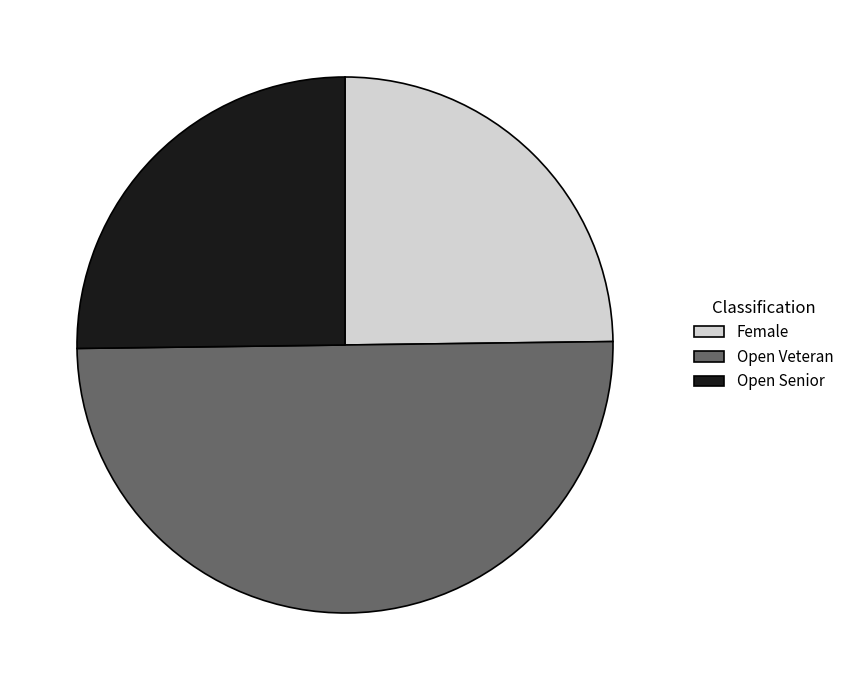

Is it true that Open Senior is 31% of the pie?

False